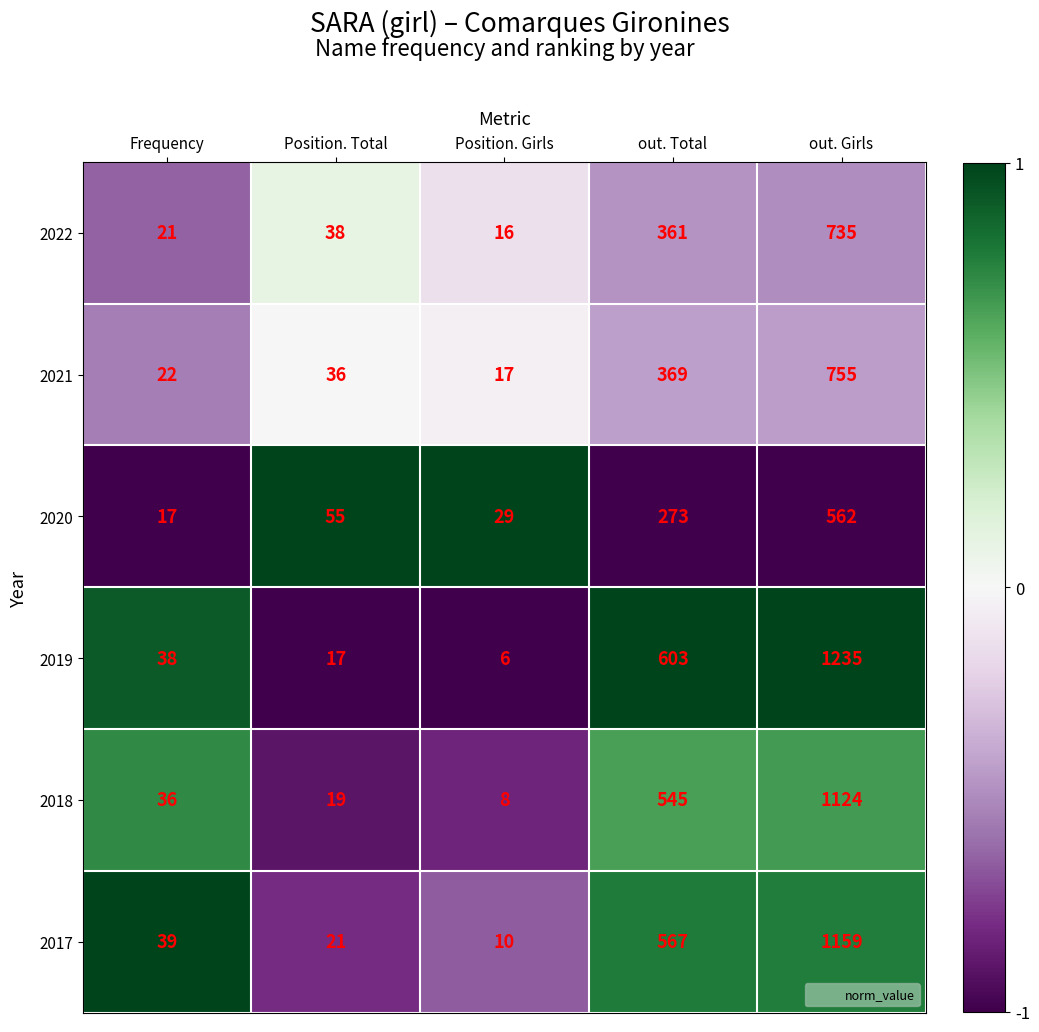

True or false: 2018 has a value of 1124 at out. Girls.

True